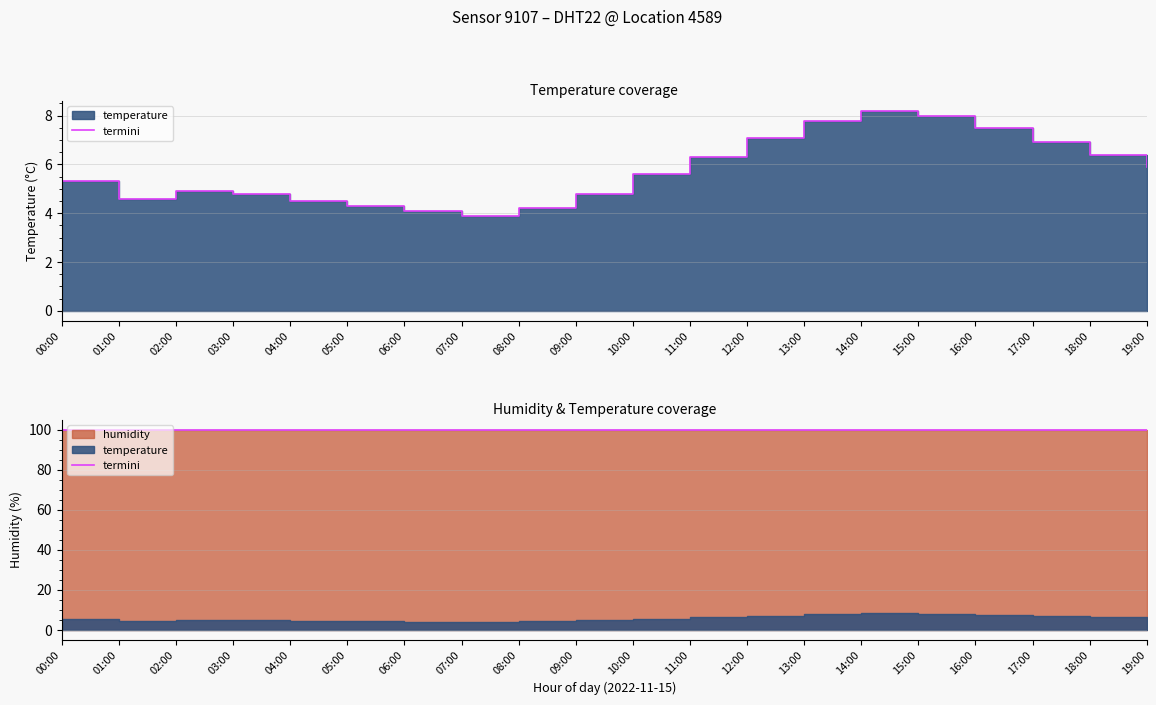

Which label corresponds to the largest value in the chart?

14:00